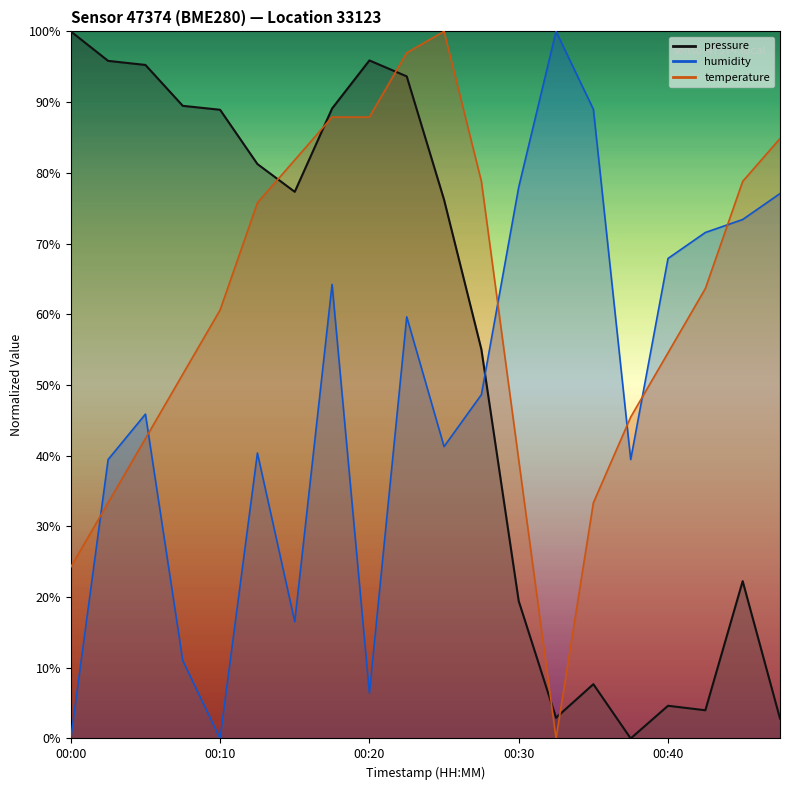

List the labels in order of humidity value, largest first.

00:32, 00:35, 00:30, 00:47, 00:45, 00:42, 00:40, 00:18, 00:22, 00:27, 00:05, 00:25, 00:13, 00:03, 00:37, 00:15, 00:08, 00:20, 00:00, 00:10